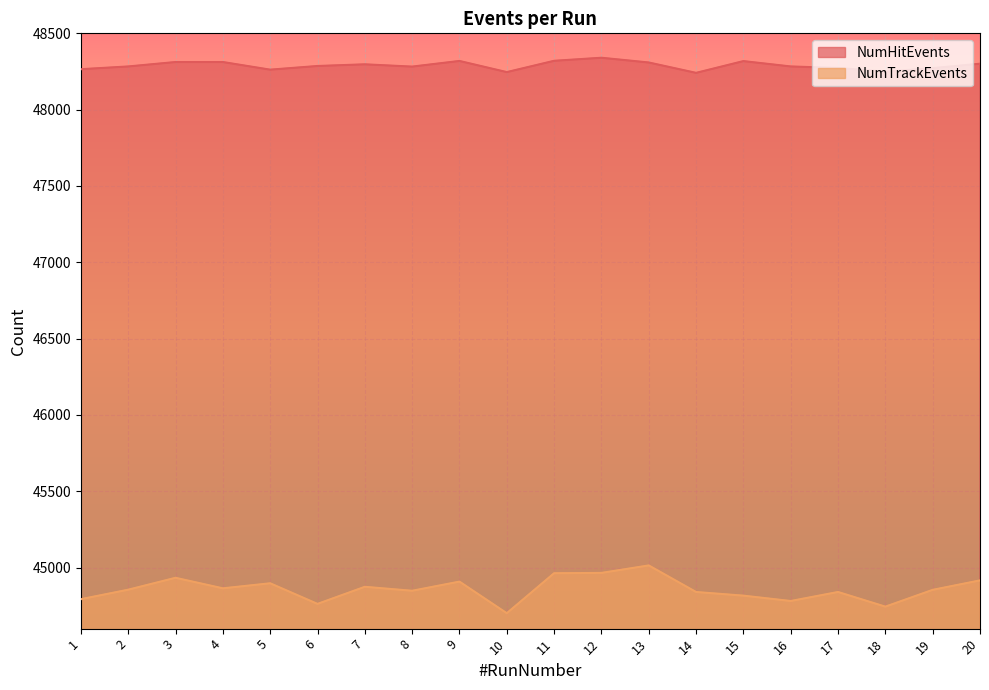

How many lines are shown in the chart?

2